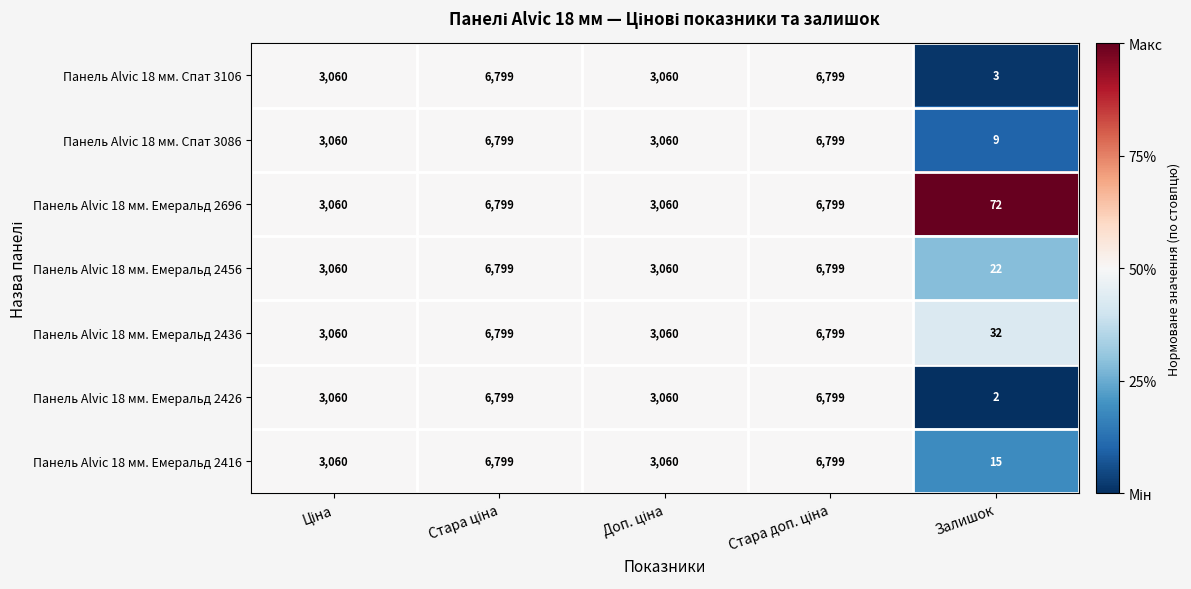

What is the maximum value shown in the chart?

6799